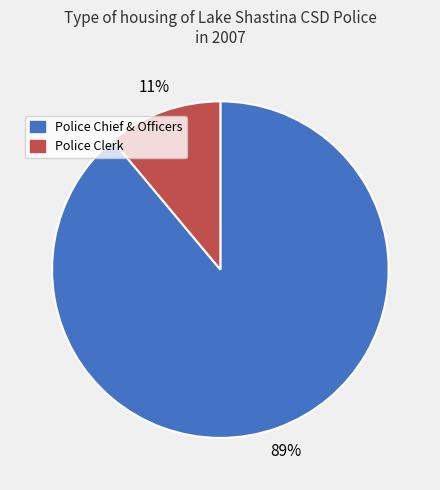

To the nearest percent, what is the difference between the largest and smallest slice percentages?

78%